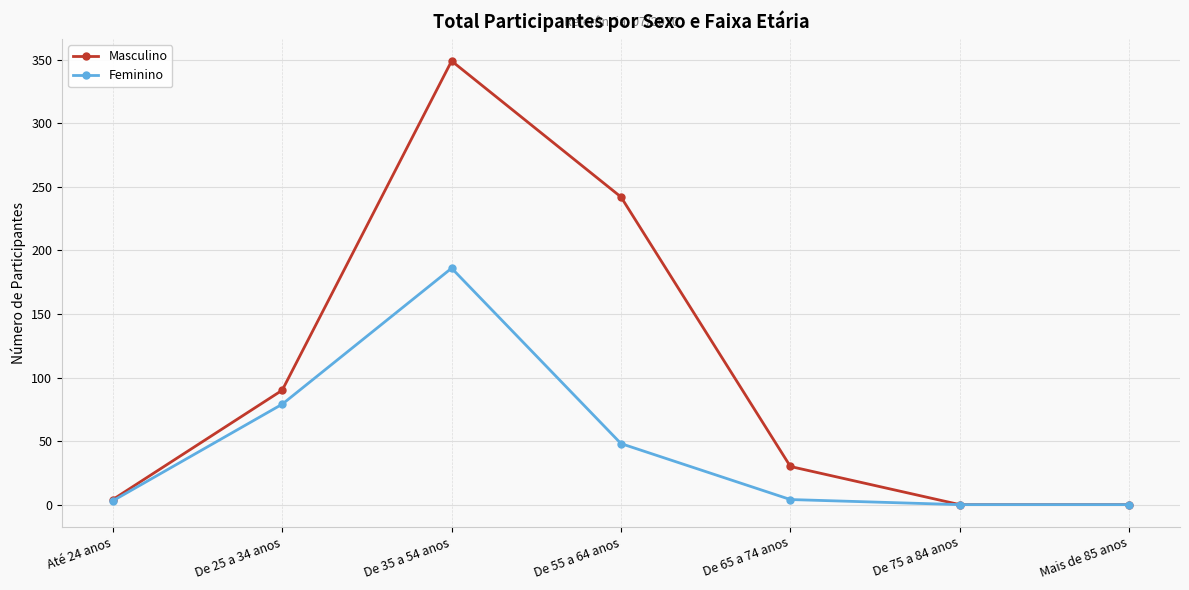

What is the label of the 1st point from the left?

Até 24 anos